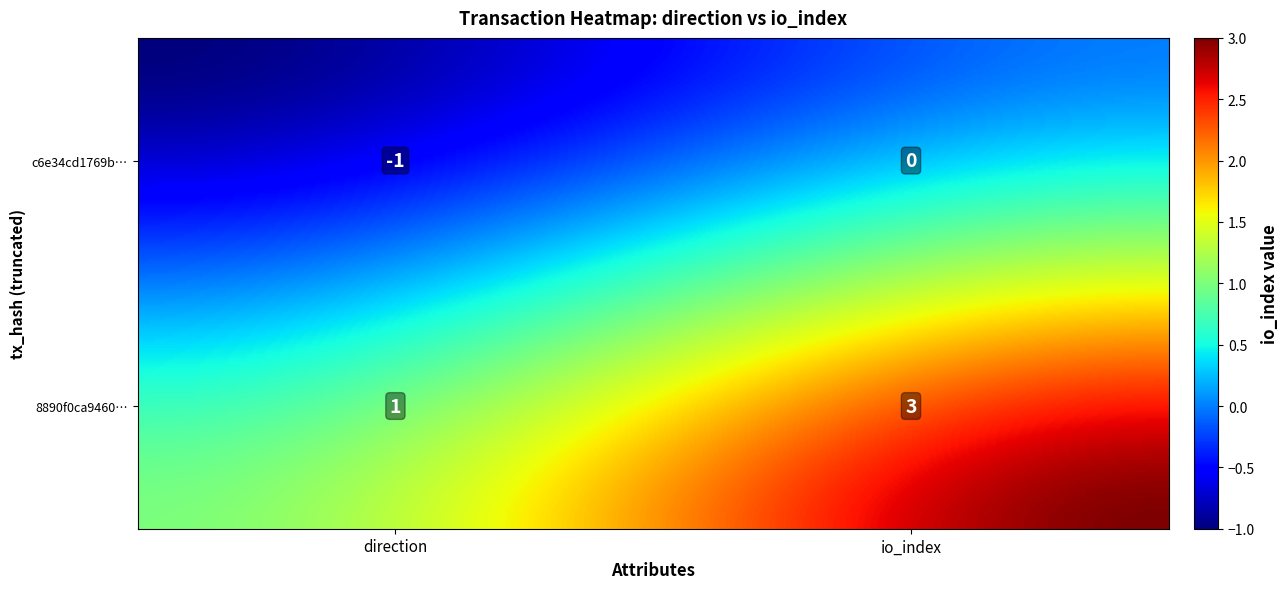

How many 8890f0ca9460b35ce50892a752ea6c5af1bcf0b values are between 1 and 3?

2